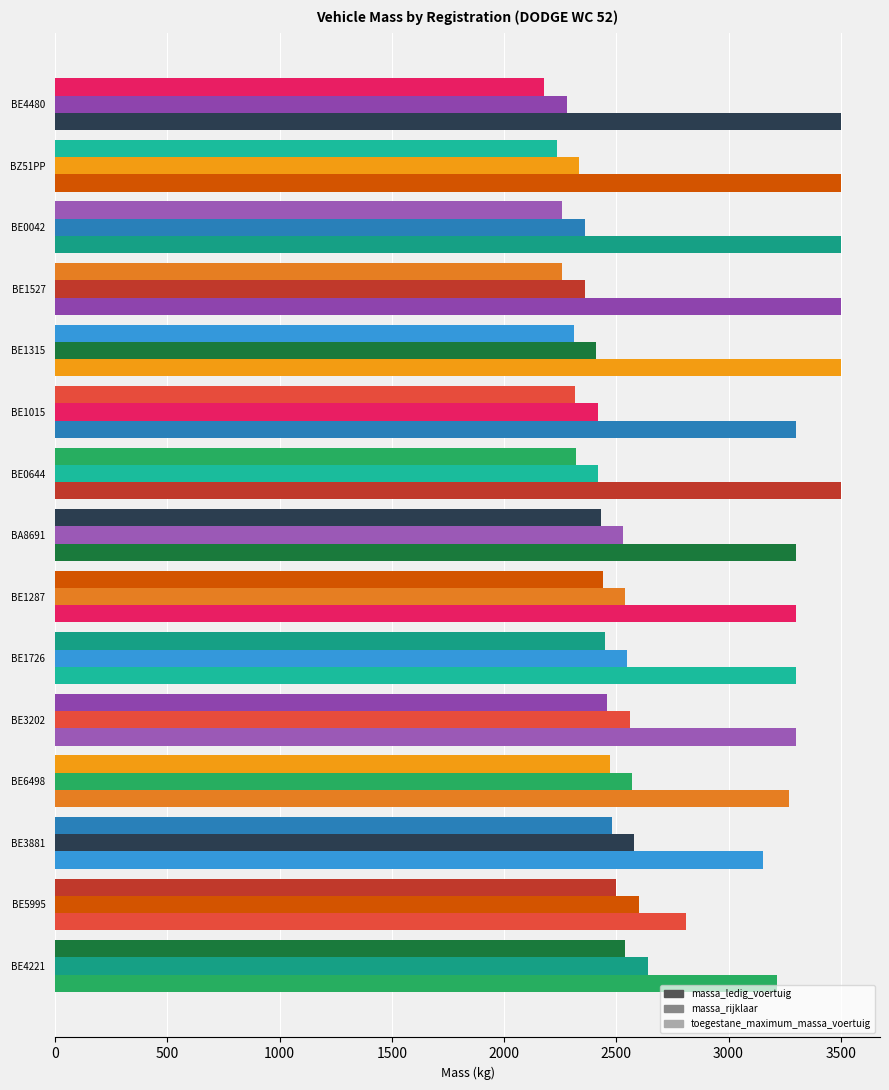

What is the smallest value displayed?

2180